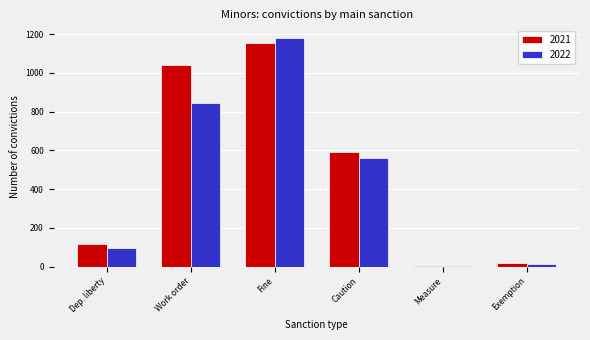

The value of 2022 at Fine is 616. True or false?

False